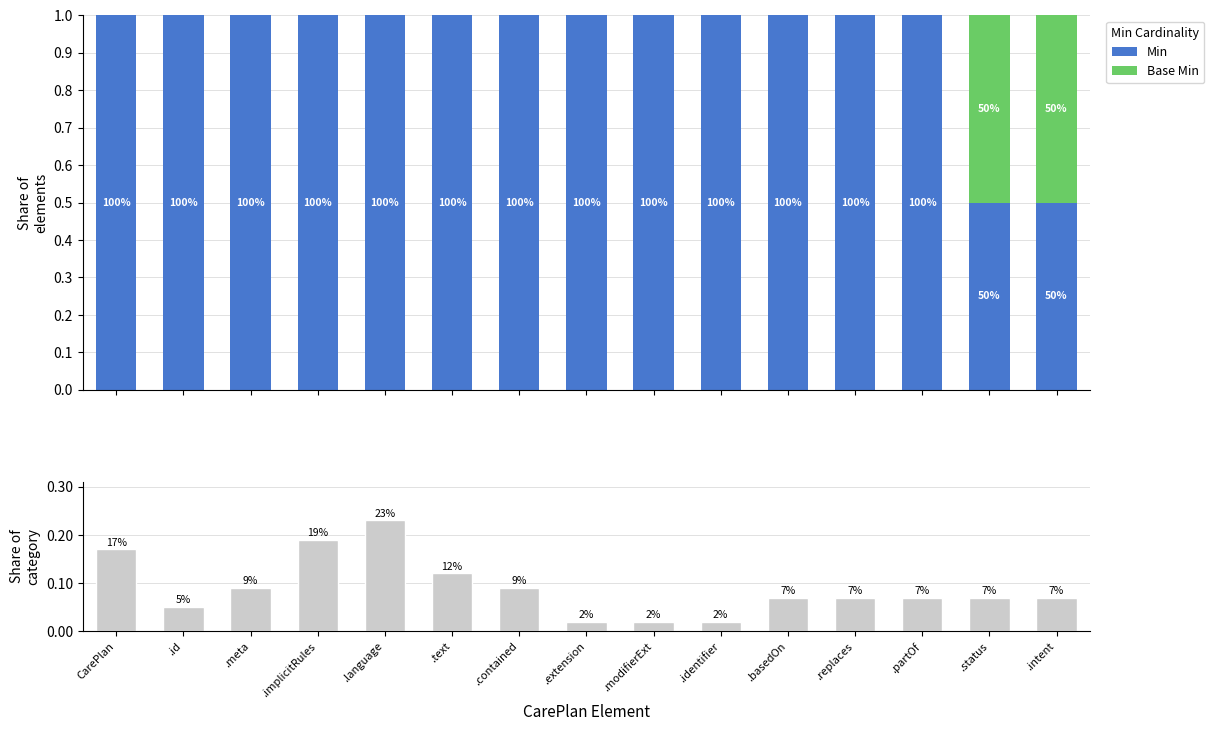

Which series changed the most between .identifier and .partOf?

Share of category